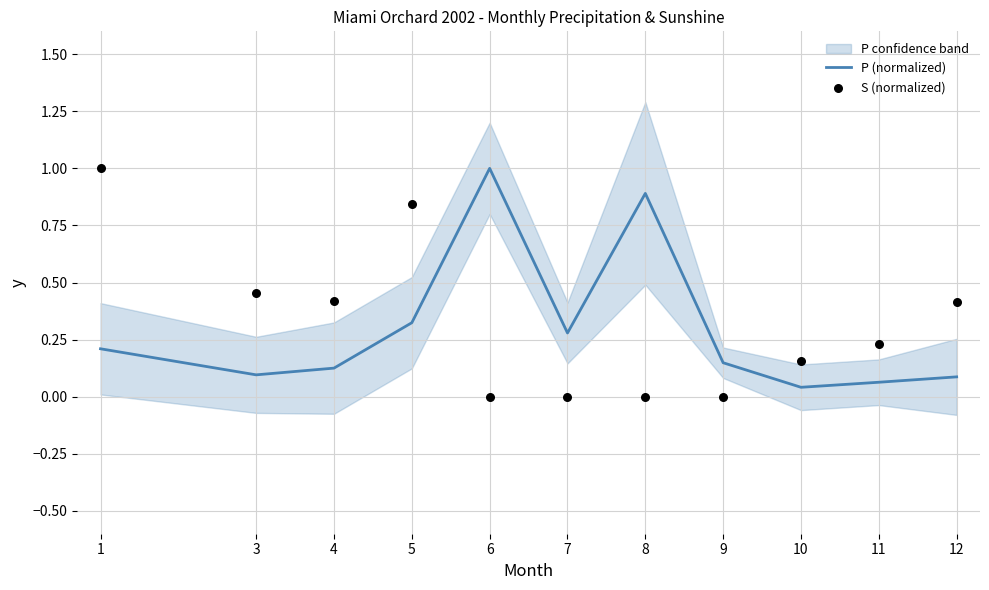

What is the total value across all series at 11?

0.3